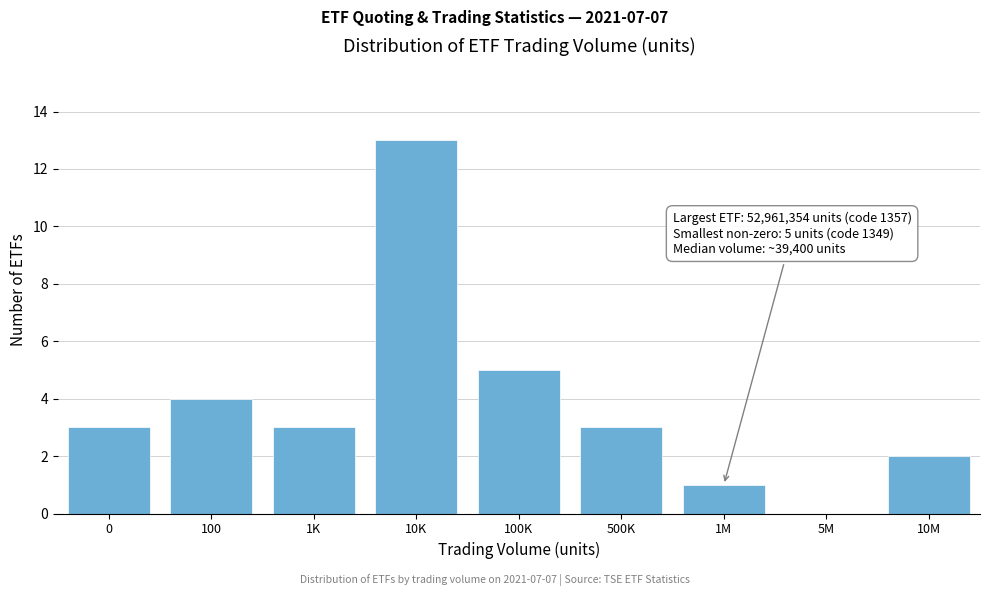

Reading left to right, transcribe all the data shown in this chart.

0=3	100=4	1K=3	10K=13	100K=5	500K=3	1M=1	5M=0	10M=2